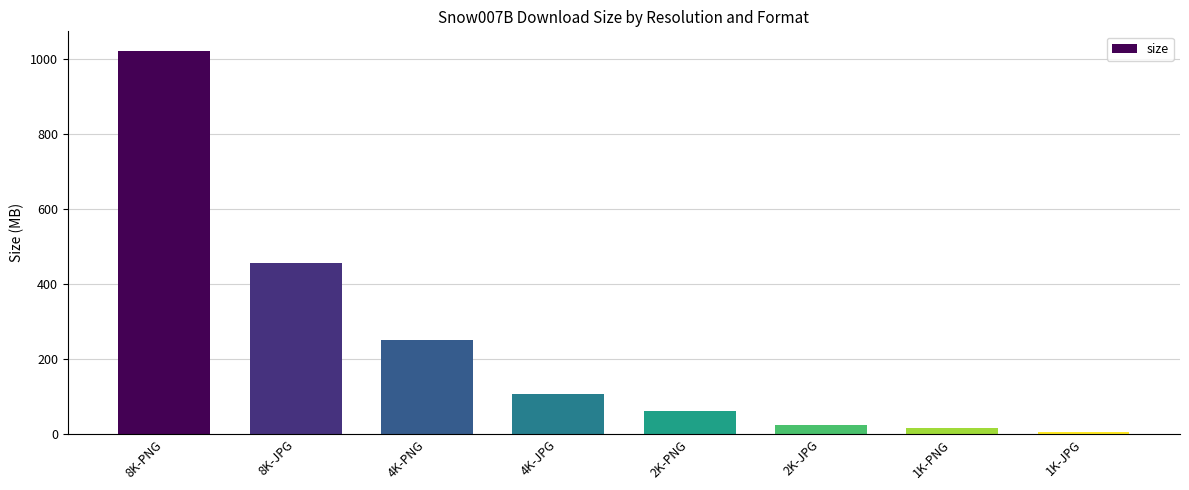

What is the change in value from 8K-PNG to 4K-PNG?

-771.4